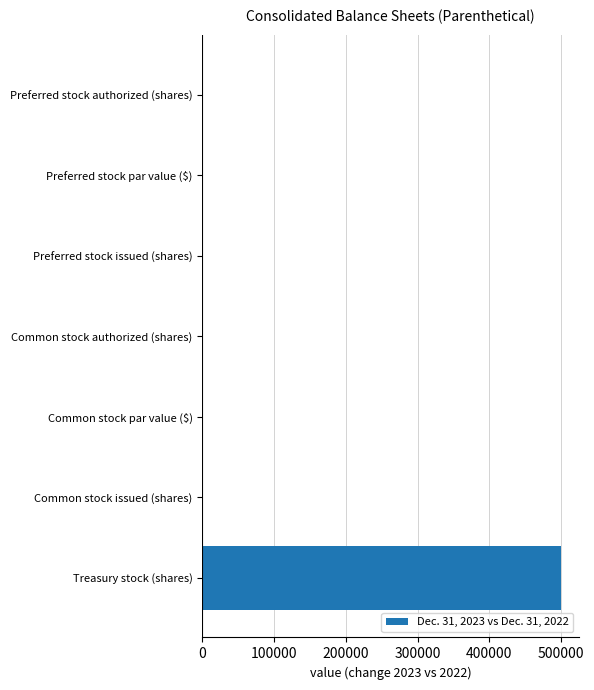

What is the sum of all values?

500000